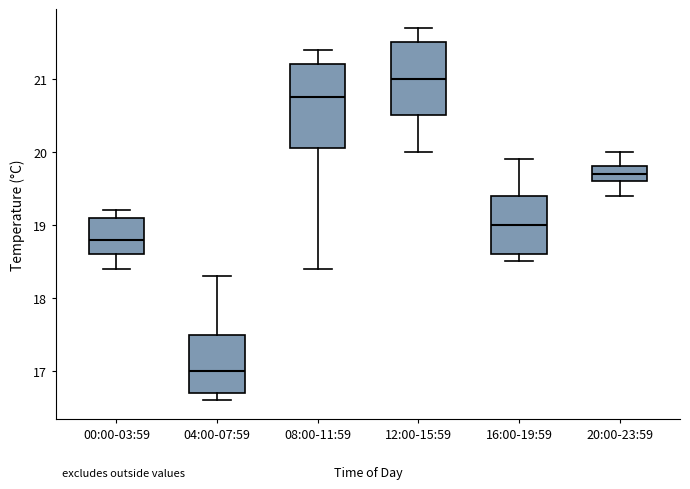

Reading left to right, transcribe this box plot: for each box, give where its median line is, the range the box spans, and where its two whiskers end, as read against the y-axis. The values are not printed on the chart, so give them approximately, as read against the axis.

00:00-03:59: median 18.8, box 18.6 to 19.1, whiskers 18.4 to 19.2
04:00-07:59: median 17.0, box 16.7 to 17.5, whiskers 16.6 to 18.3
08:00-11:59: median 20.8, box 20.1 to 21.2, whiskers 18.4 to 21.4
12:00-15:59: median 21.0, box 20.5 to 21.5, whiskers 20.0 to 21.7
16:00-19:59: median 19.0, box 18.6 to 19.4, whiskers 18.5 to 19.9
20:00-23:59: median 19.7, box 19.6 to 19.8, whiskers 19.4 to 20.0